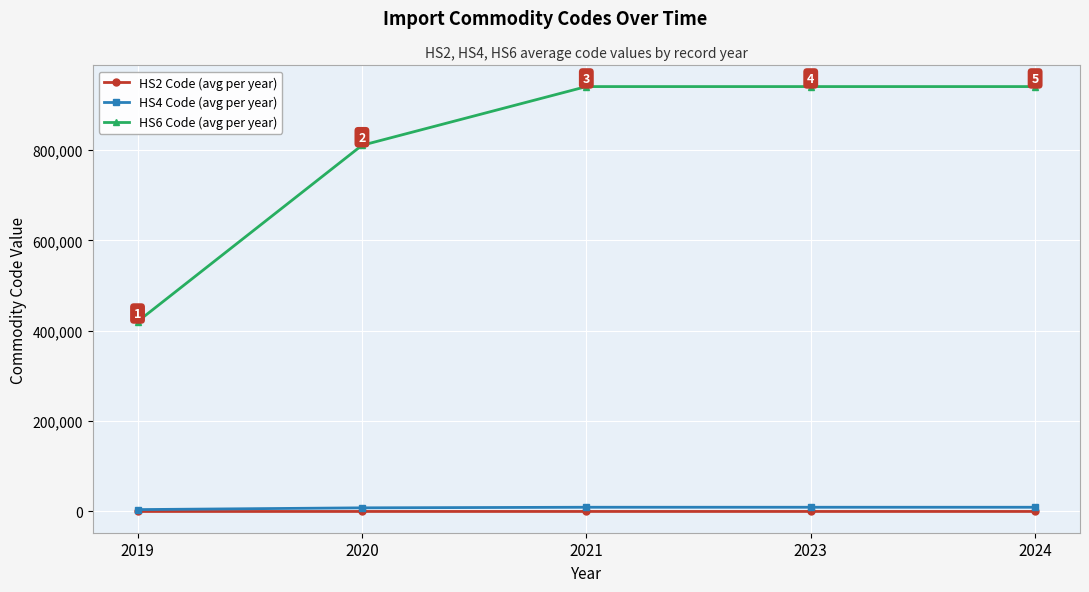

True or false: HS6 Code (avg per year) and HS2 Code (avg per year) cross at least once.

False